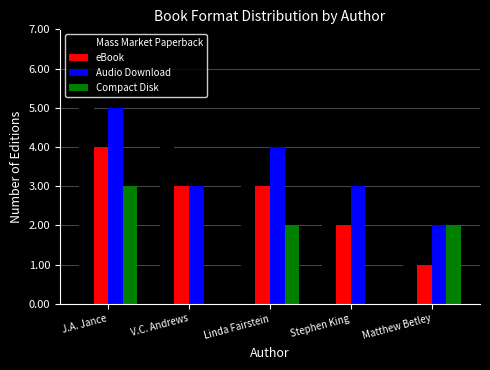

Which category has the highest value across all series?

J.A. Jance